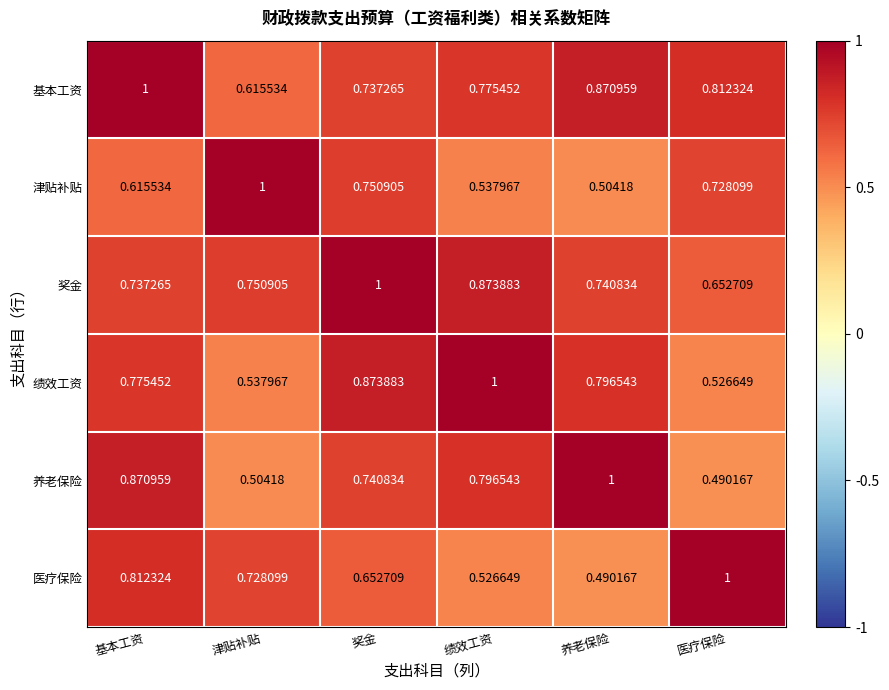

Between 奖金 and 绩效工资, which series saw the biggest shift?

津贴补贴